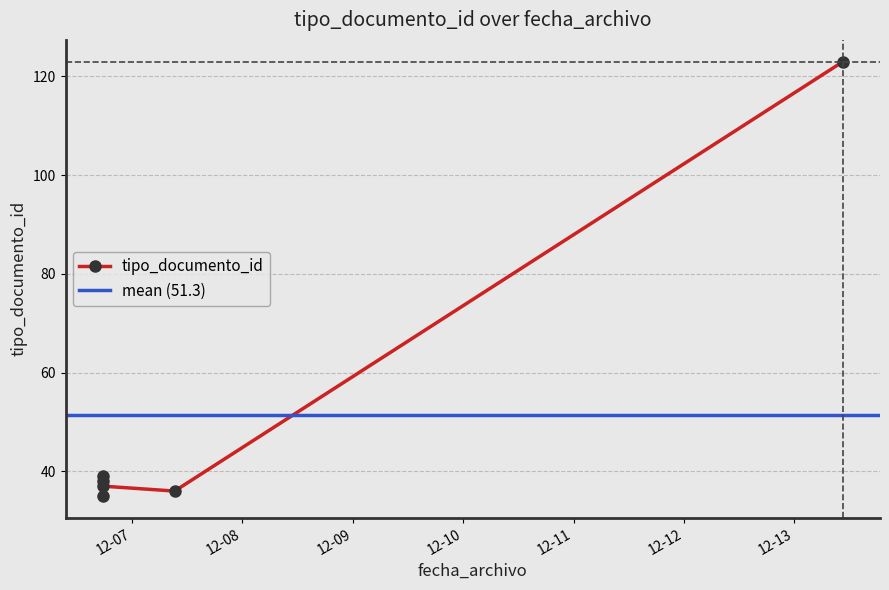

Which category has the lowest value across all series?

2012-12-06 17:36:28